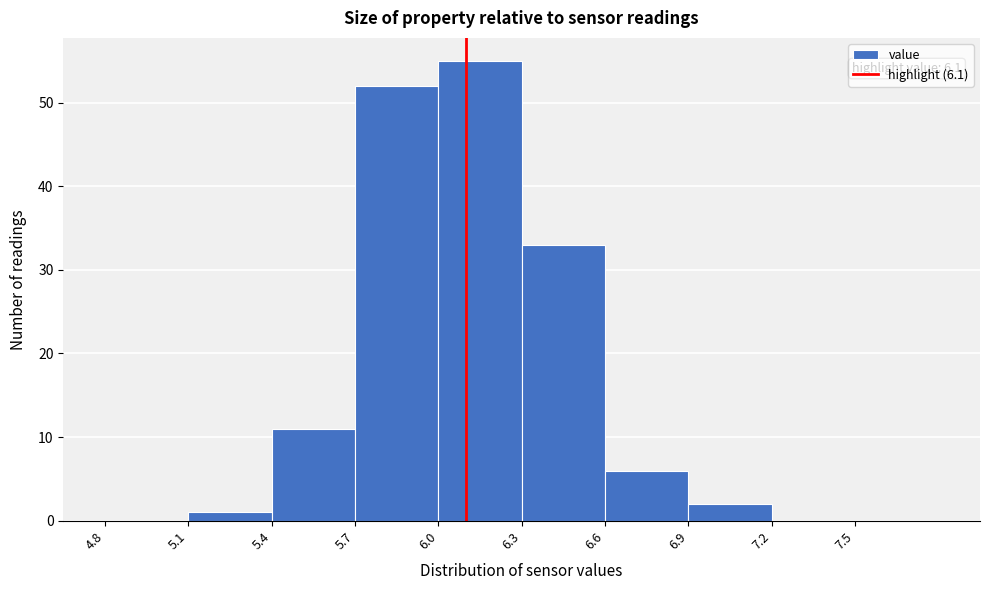

Which range on the x-axis has the tallest bar?

6.0 to 6.3